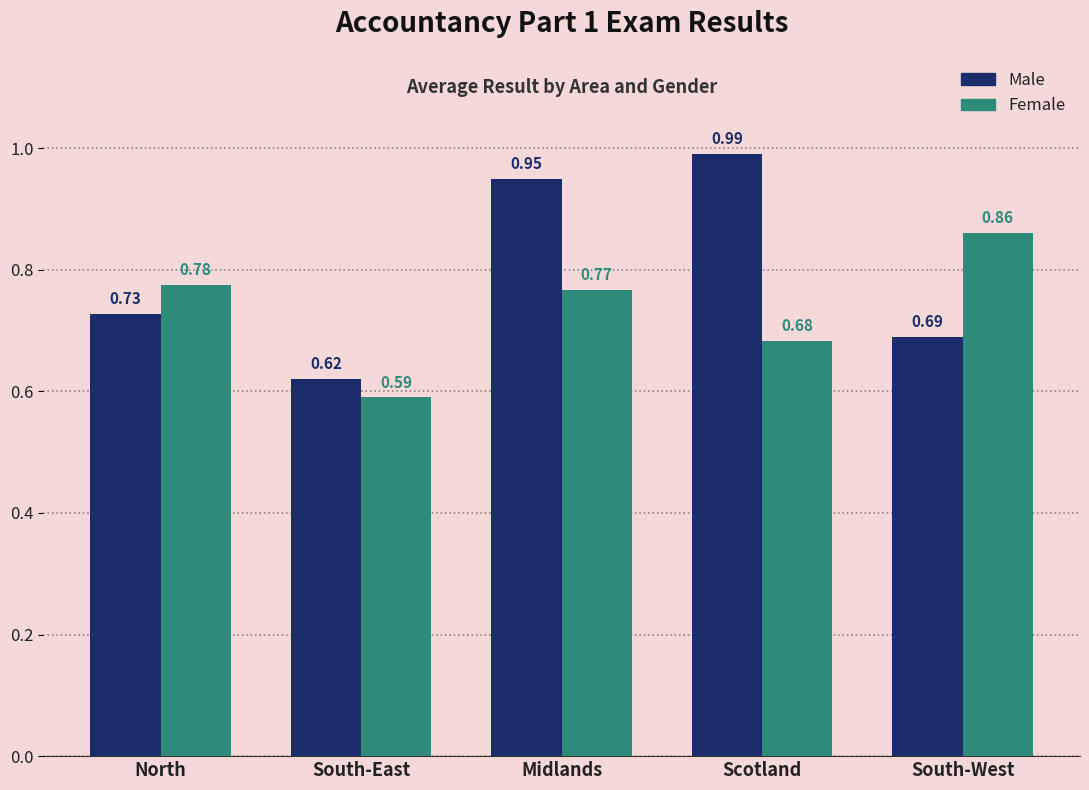

Which category has the lowest value across all series?

South-East